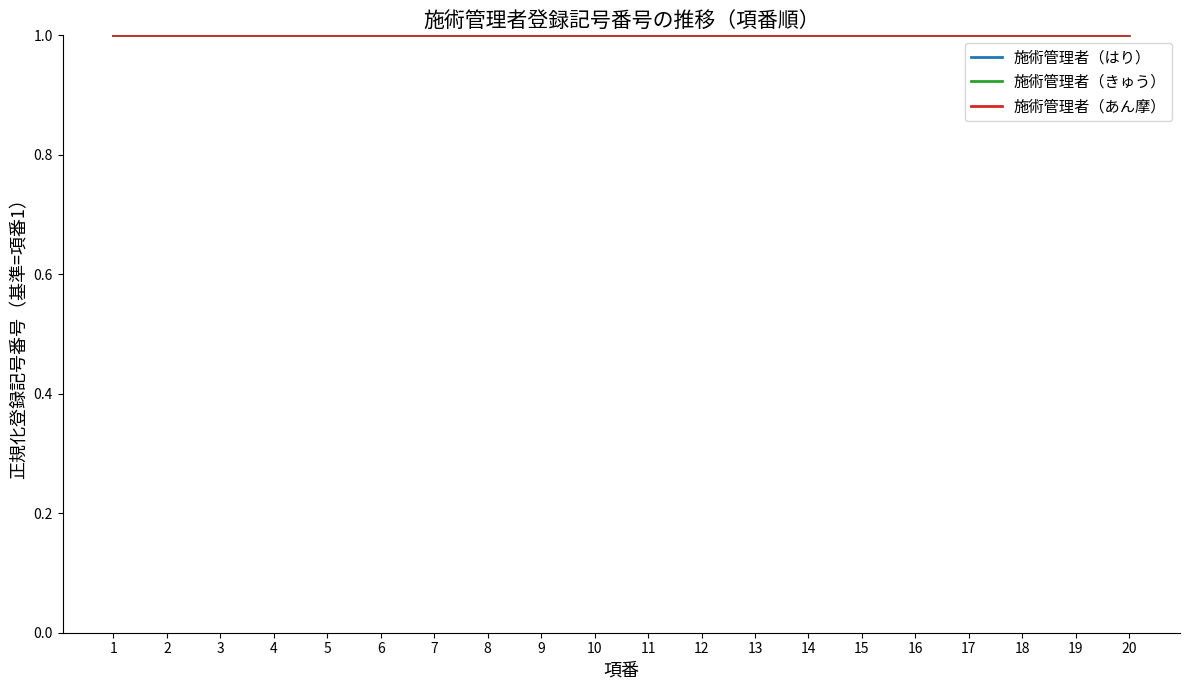

True or false: 施術管理者（はり） and 施術管理者（きゅう） intersect in this chart.

False